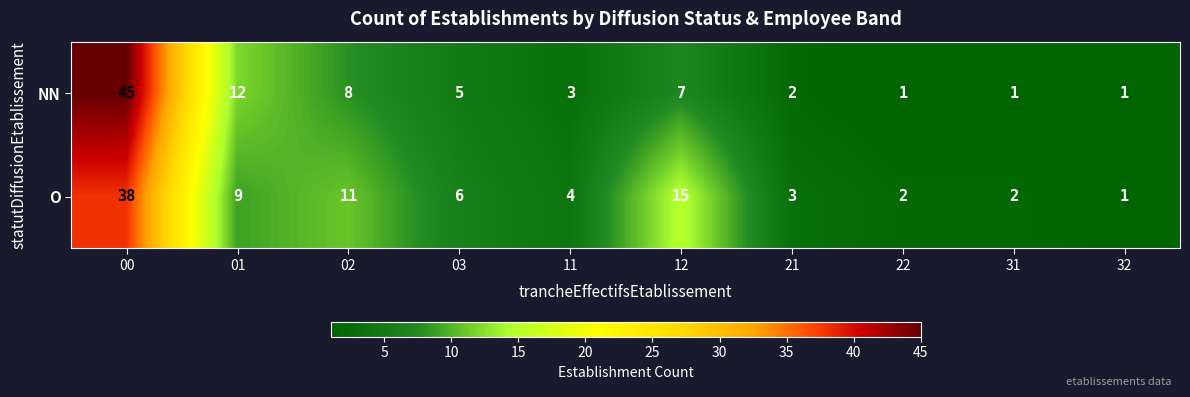

True or false: NN has a value of 1 at 32.

True